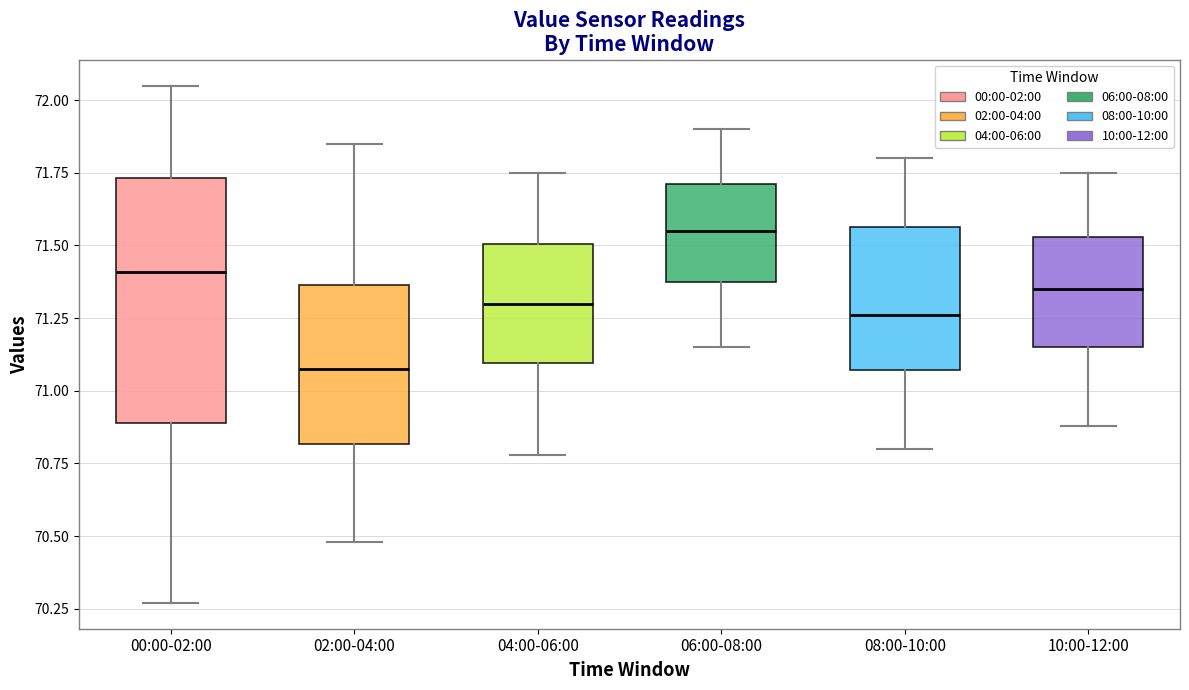

Reading left to right, transcribe this box plot: for each box, give where its median line is, the range the box spans, and where its two whiskers end, as read against the y-axis. The values are not printed on the chart, so give them approximately, as read against the axis.

00:00-02:00: median 71.40, box 70.90 to 71.75, whiskers 70.25 to 72.05
02:00-04:00: median 71.10, box 70.80 to 71.35, whiskers 70.50 to 71.85
04:00-06:00: median 71.30, box 71.10 to 71.50, whiskers 70.80 to 71.75
06:00-08:00: median 71.55, box 71.40 to 71.70, whiskers 71.15 to 71.90
08:00-10:00: median 71.25, box 71.05 to 71.55, whiskers 70.80 to 71.80
10:00-12:00: median 71.35, box 71.15 to 71.55, whiskers 70.90 to 71.75